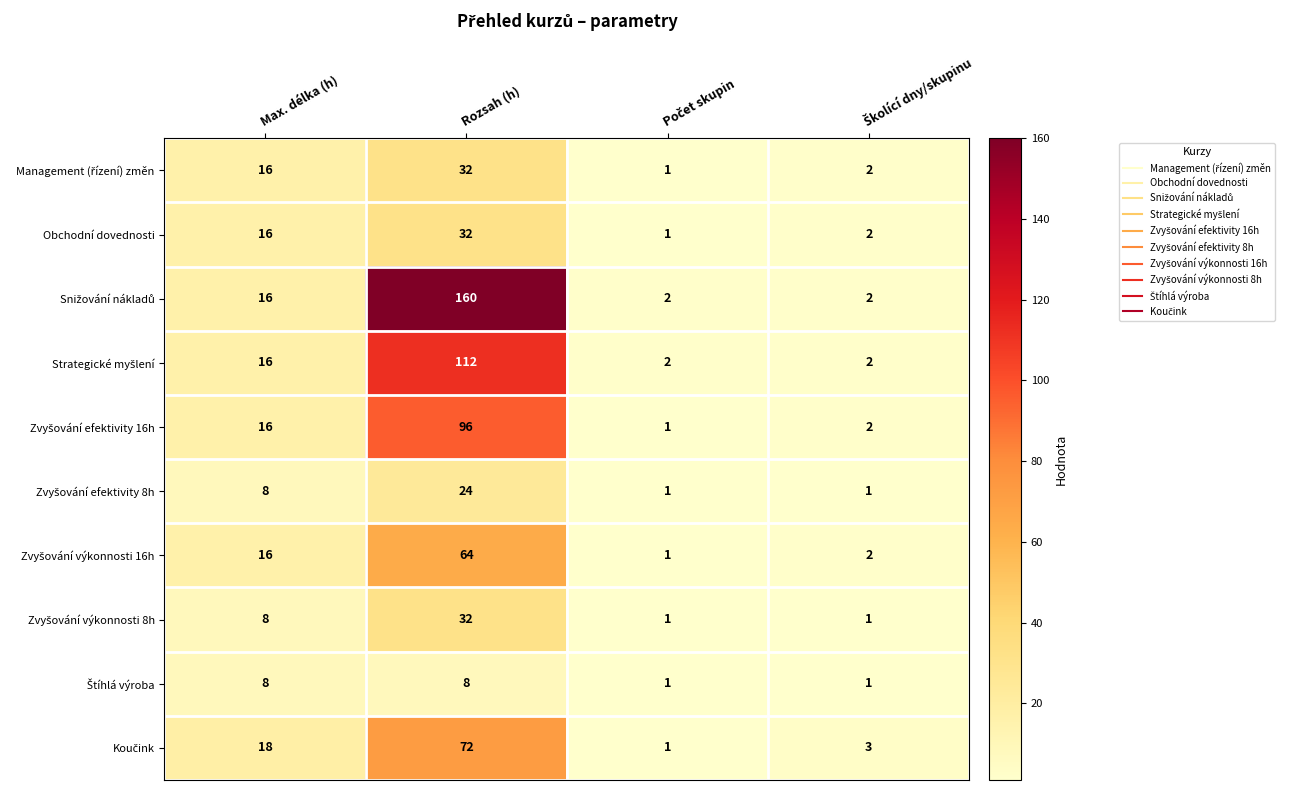

At how many categories does at least one series exceed 15?

2